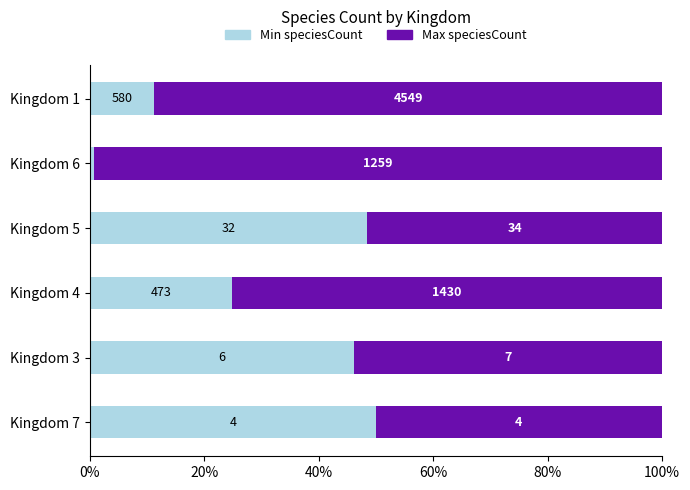

Rank the series by their maximum value, from lowest to highest.

Min speciesCount, Max speciesCount